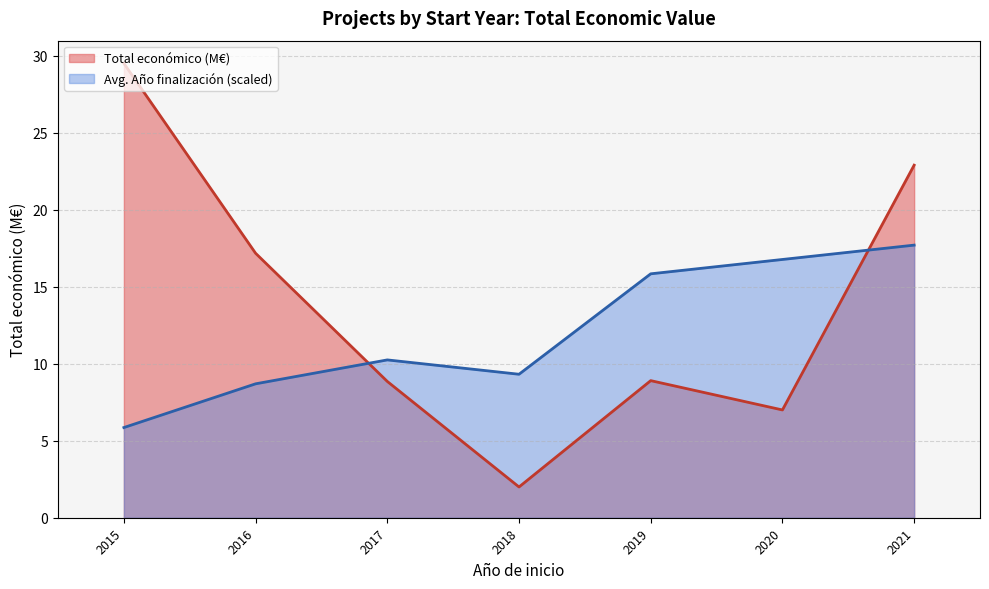

The Total económico (M€) series shows 10.5 at 2016. True or false?

False